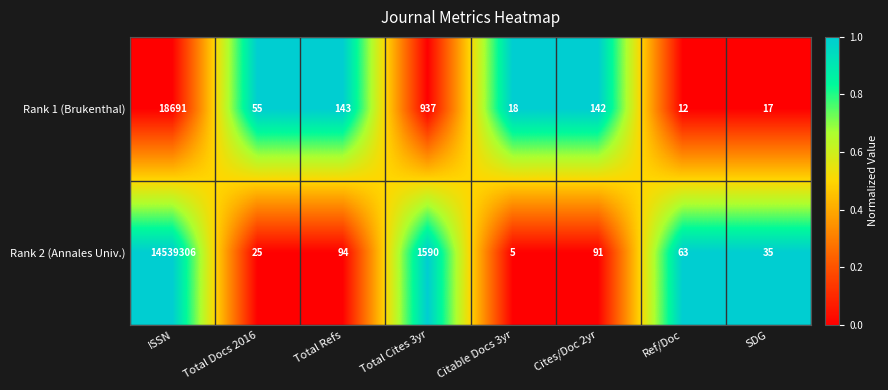

Reading left to right, list all the values displayed in this chart.

Rank 1 (Brukenthal): 18691	55	143	937	18	142	12	17
Rank 2 (Annales Univ.): 14539306	25	94	1590	5	91	63	35